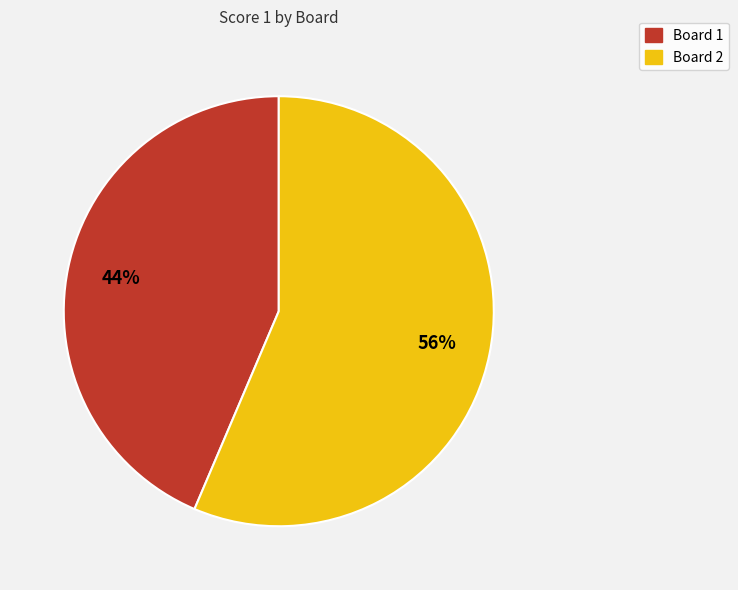

Between Board 2 and Board 1, which is larger?

Board 2